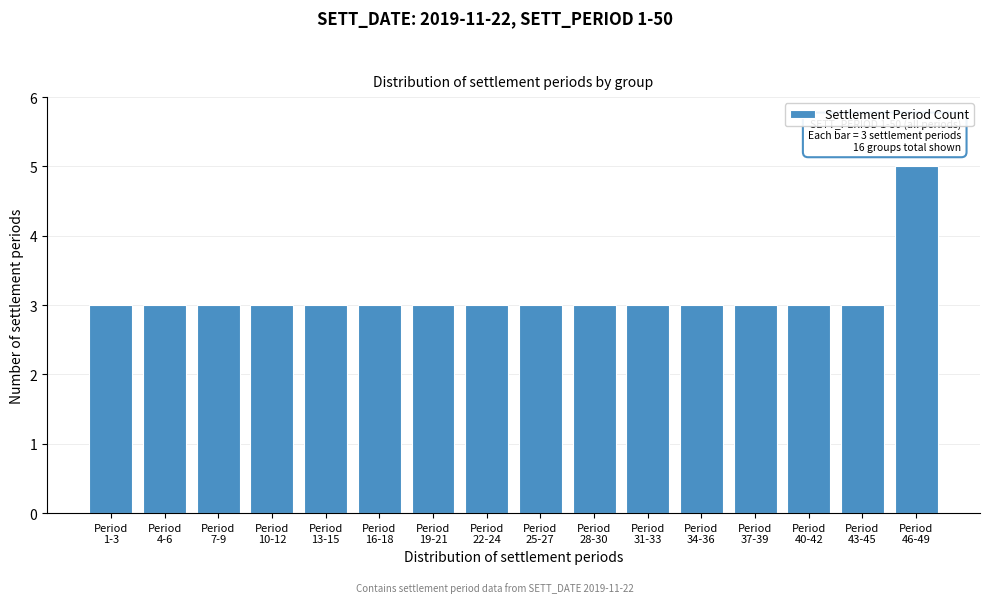

Reading left to right, transcribe all the data shown in this chart.

3	3	3	3	3	3	3	3	3	3	3	3	3	3	3	5